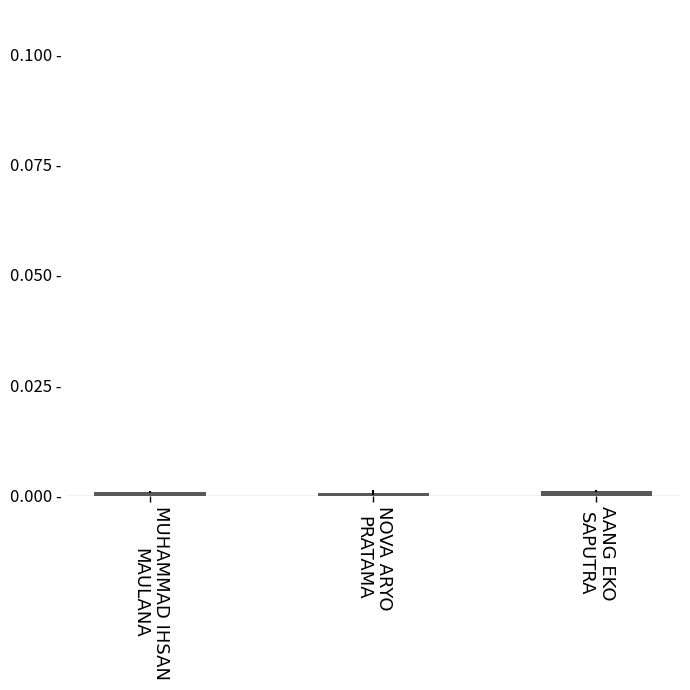

Which label corresponds to the smallest value in the chart?

NOVA ARYO
PRATAMA